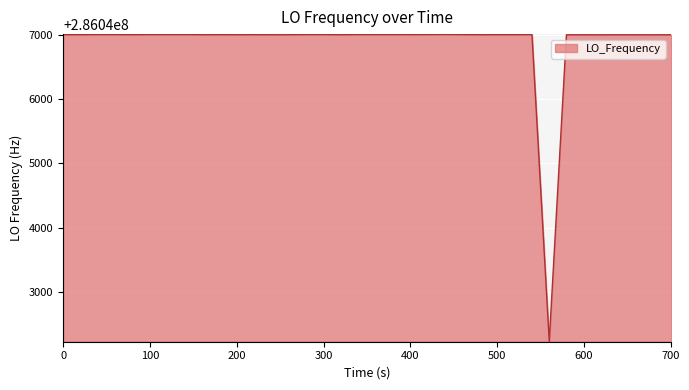

What is the greatest value displayed?

286047004.4